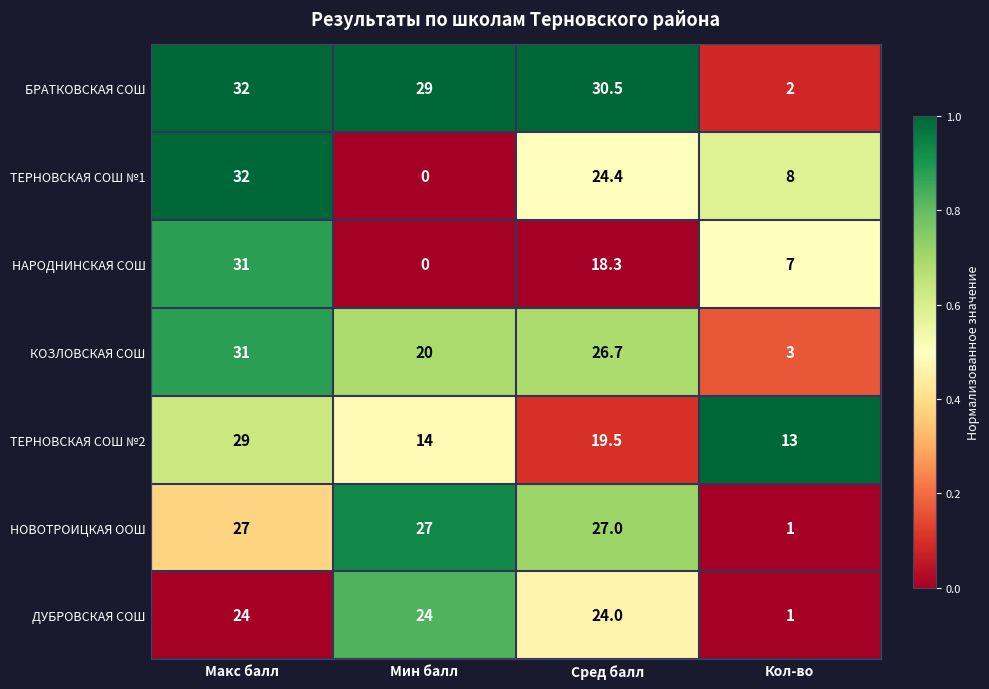

What is the spread (max minus min) of values at Сред балл?

12.2